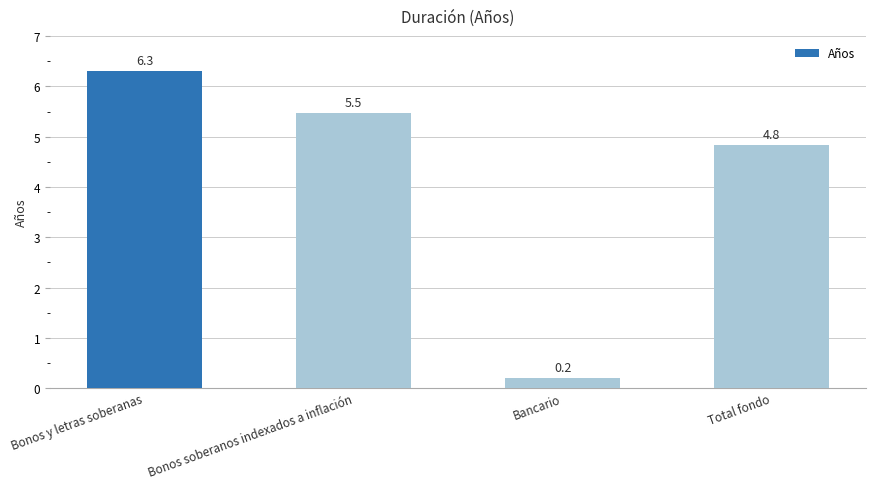

How many bars are there in total?

4